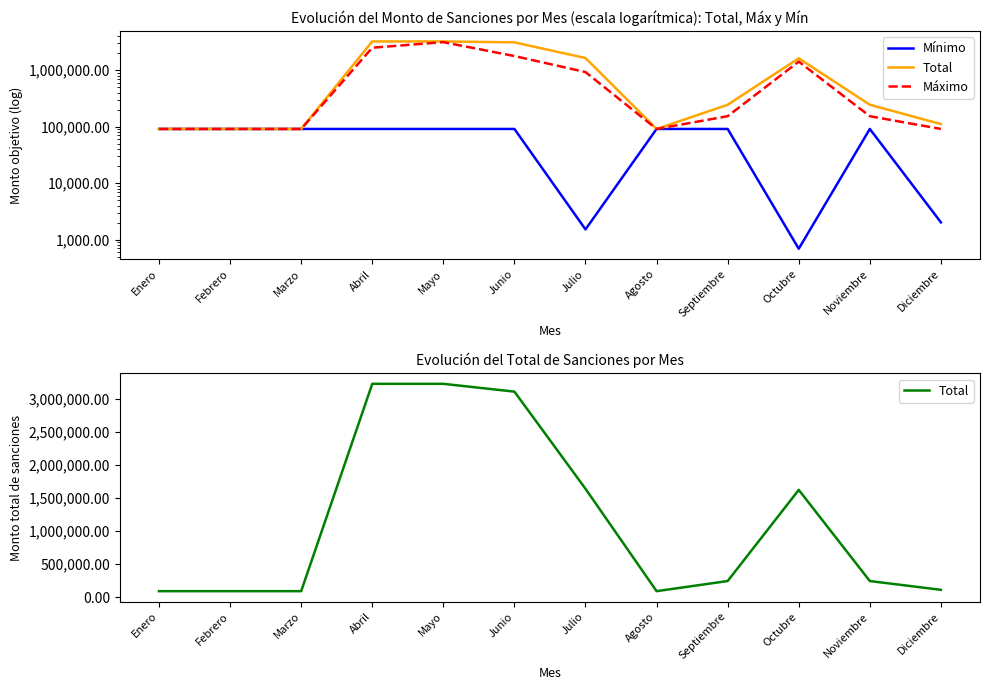

Reading right to left, what are all the values shown in this chart?

Mínimo: Diciembre=2015.0	Noviembre=90849.1	Octubre=686.2	Septiembre=90849.1	Agosto=90849.1	Julio=1509.8	Junio=90849.1	Mayo=90849.1	Abril=90849.1	Marzo=90849.1	Febrero=90849.1	Enero=90849.1
Total: Diciembre=110924.1	Noviembre=243736.2	Octubre=1622031.2	Septiembre=243736.2	Agosto=90849.1	Julio=1638694.7	Junio=3107699.7	Mayo=3225726.1	Abril=3225726.1	Marzo=90849.1	Febrero=90849.1	Enero=90849.1
Máximo: Diciembre=90849.1	Noviembre=152887.1	Octubre=1418081.5	Septiembre=152887.1	Agosto=90849.1	Julio=924752.5	Junio=1777252.1	Mayo=3134877.0	Abril=2496681.8	Marzo=90849.1	Febrero=90849.1	Enero=90849.1